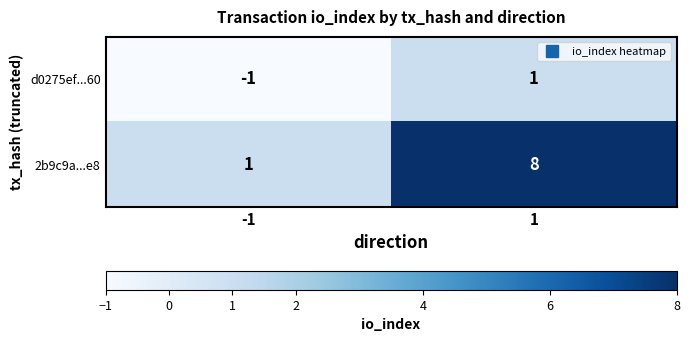

Between -1 and 1, which series saw the biggest shift?

2b9c9a...e8